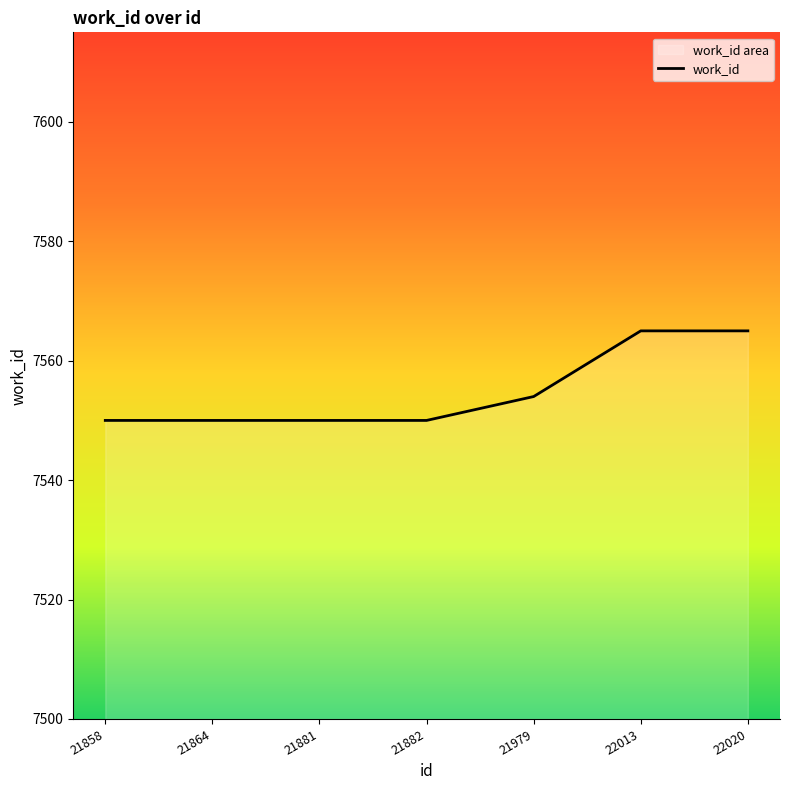

Rank the categories by value from highest to lowest.

22013, 22020, 21979, 21858, 21864, 21881, 21882